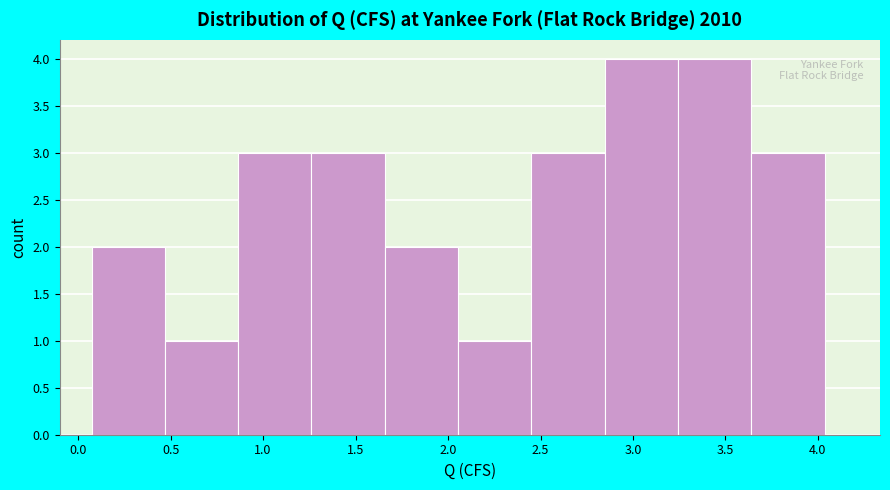

Reading left to right, list every bar in this chart as the range it spans on the x-axis followed by its height. Neither the bar edges nor the heights are printed on the chart, so give them approximately, as read against the axes.

0.05 to 0.45: 2
0.45 to 0.85: 1
0.85 to 1.25: 3
1.25 to 1.65: 3
1.65 to 2.05: 2
2.05 to 2.45: 1
2.45 to 2.85: 3
2.85 to 3.25: 4
3.25 to 3.65: 4
3.65 to 4.05: 3